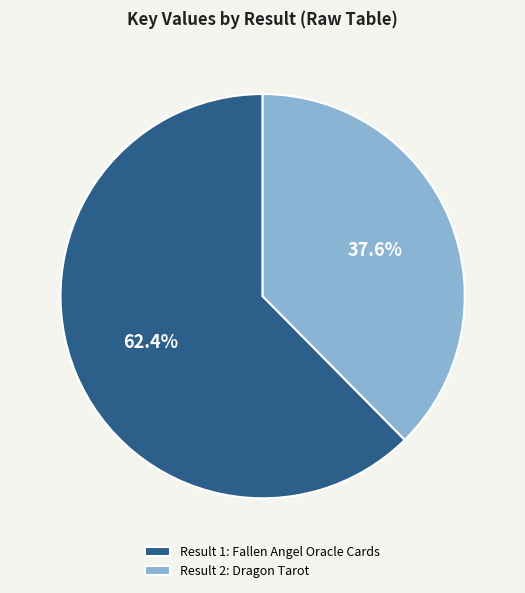

Count the number of slices in the pie.

2